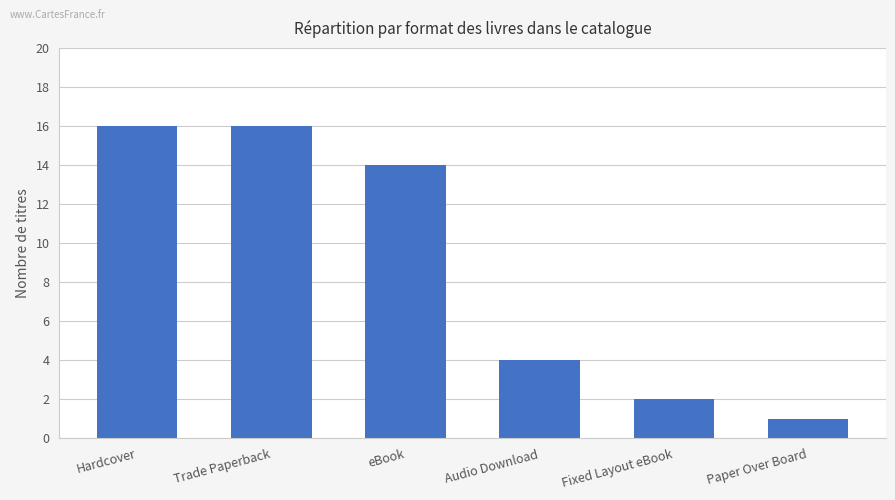

What is the minimum value shown in the chart?

1